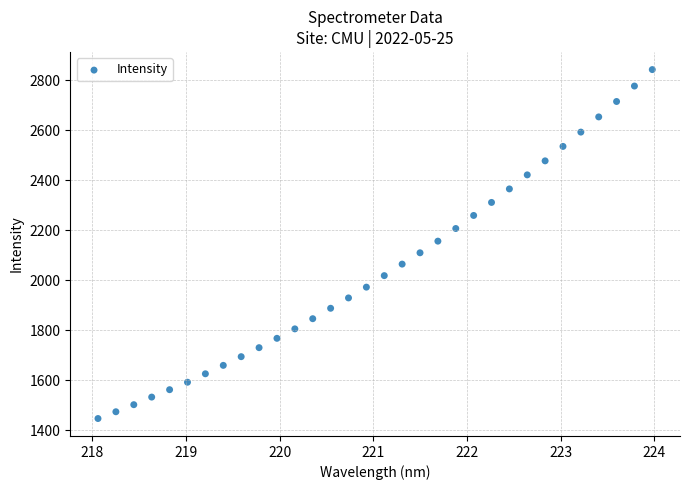

What is the range of Y values (max minus min)?

1395.5